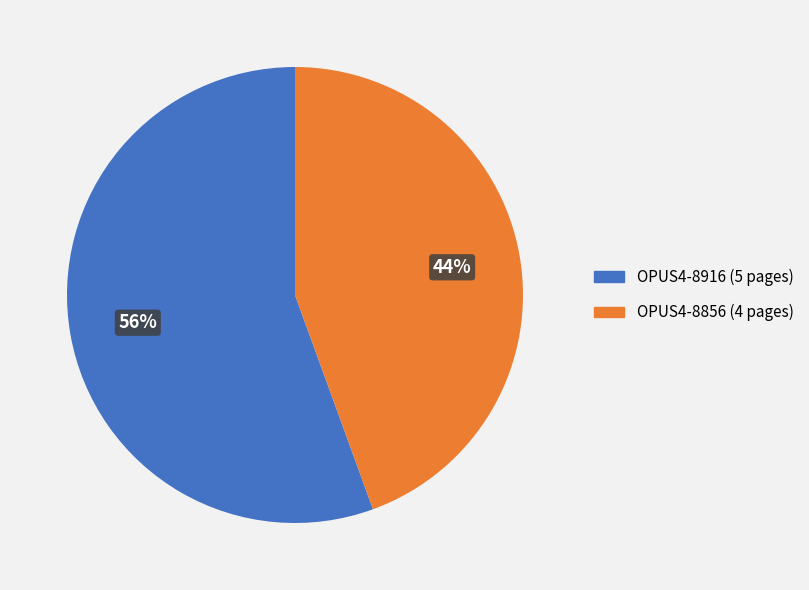

What is the ratio of the value at OPUS4-8856 to the value at OPUS4-8916?

0.8